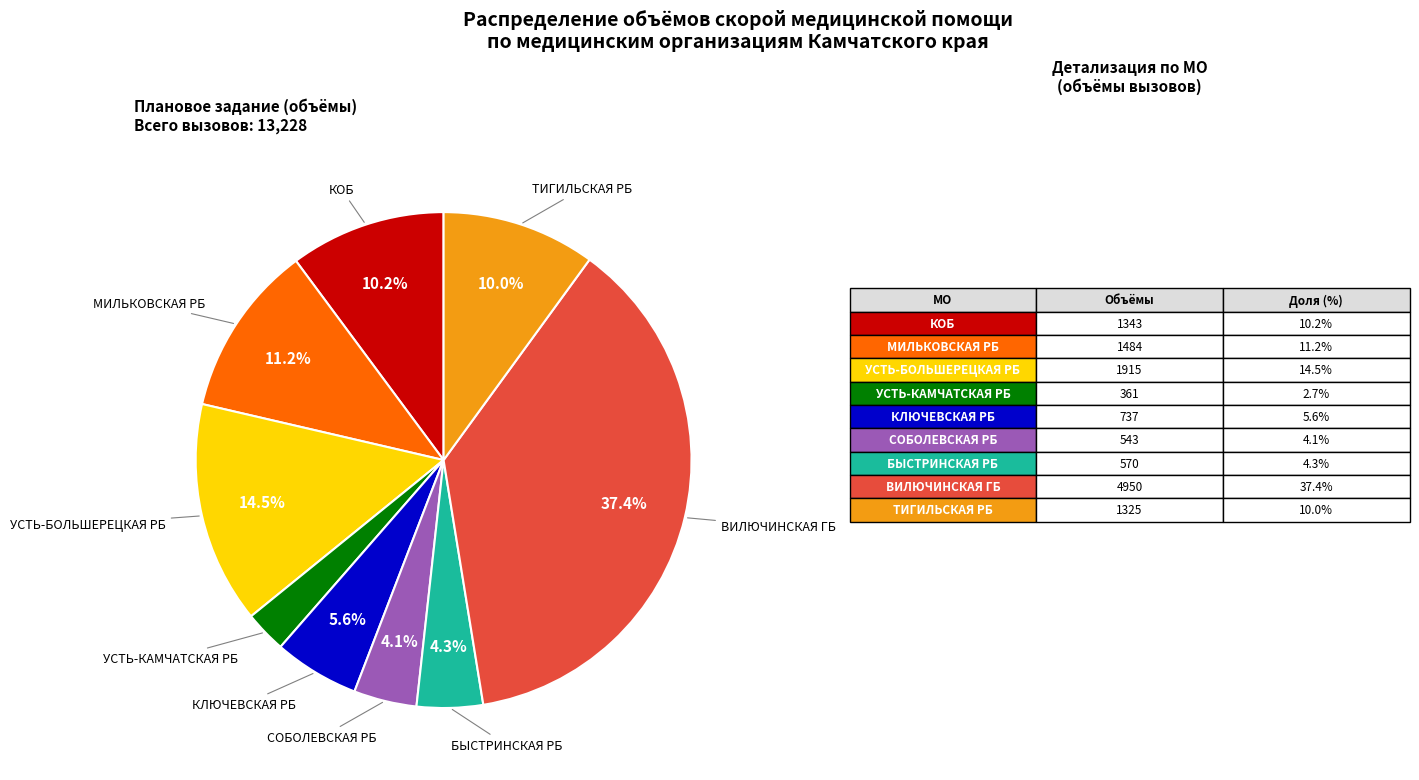

Is there a majority slice in this chart?

No